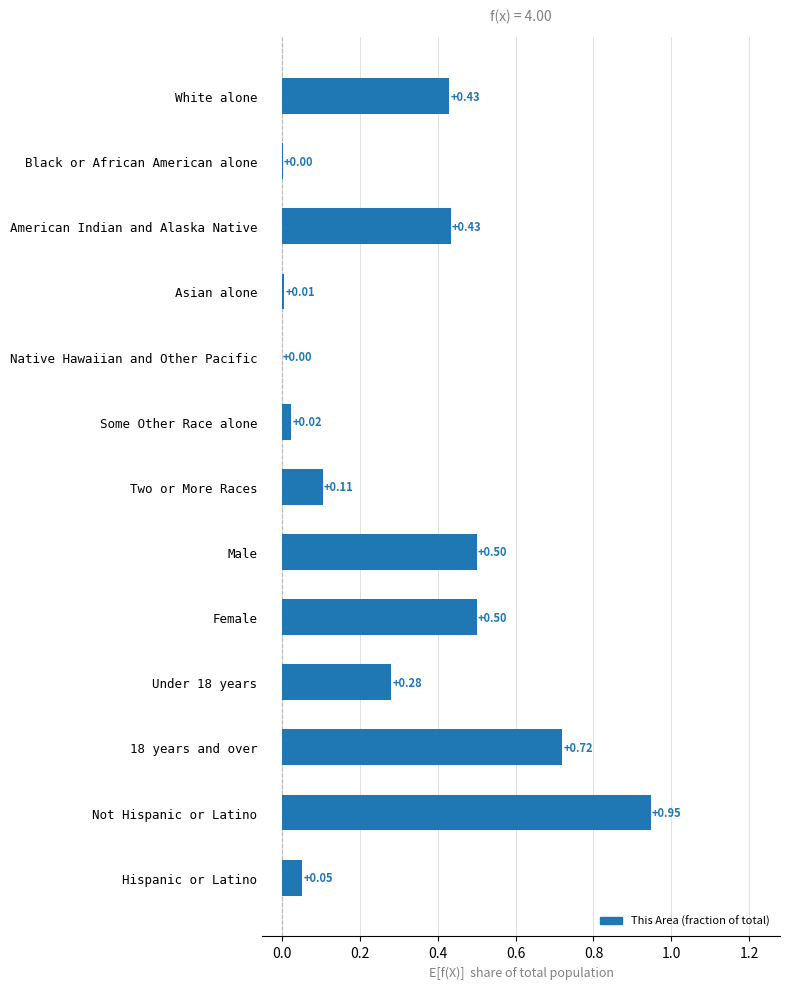

What is the sum of all values?

4.0